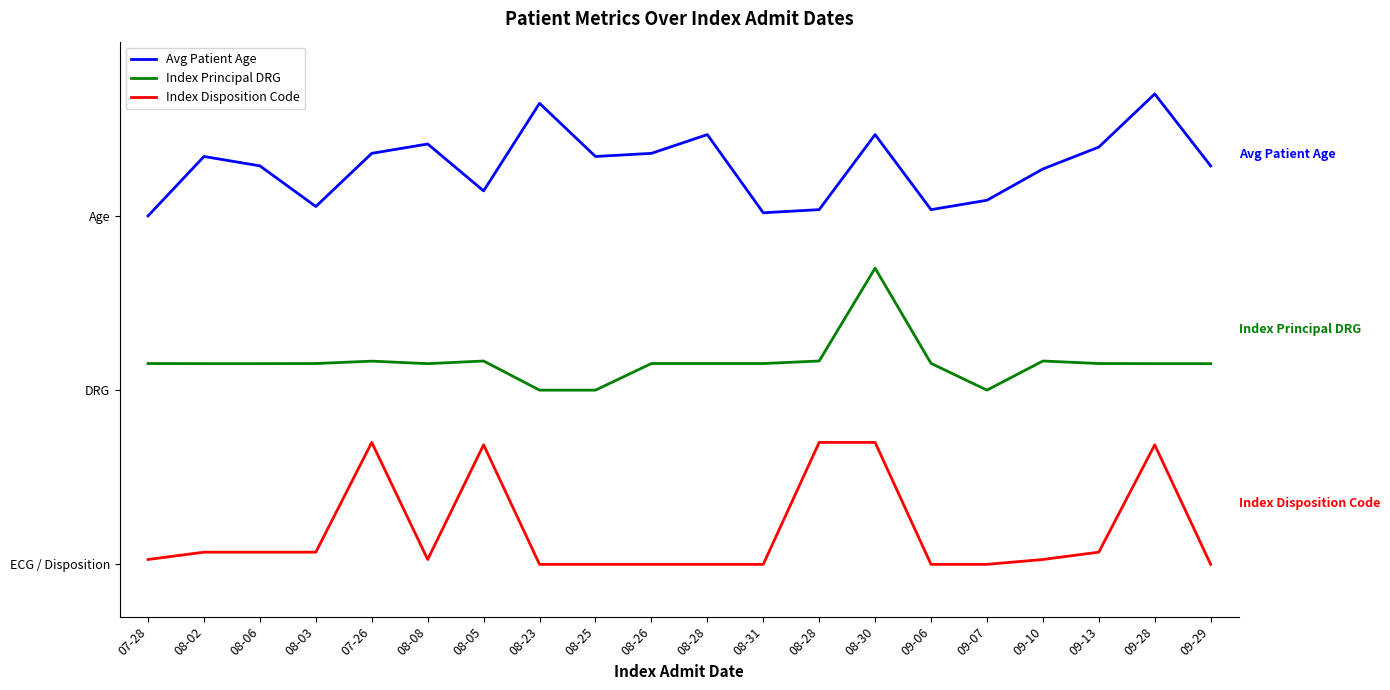

What are all the series names shown in the legend?

Avg Patient Age, Index Principal DRG, Index Disposition Code